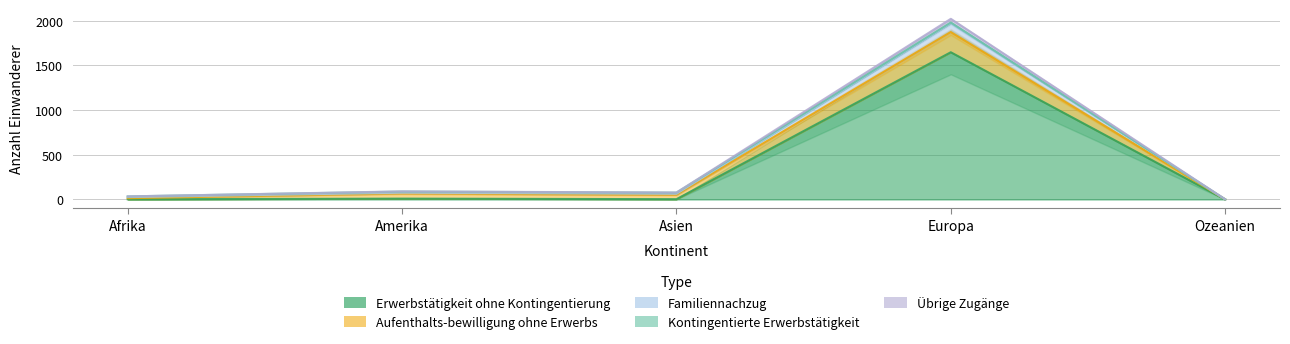

What is the difference between the highest and lowest values at Europa?

333